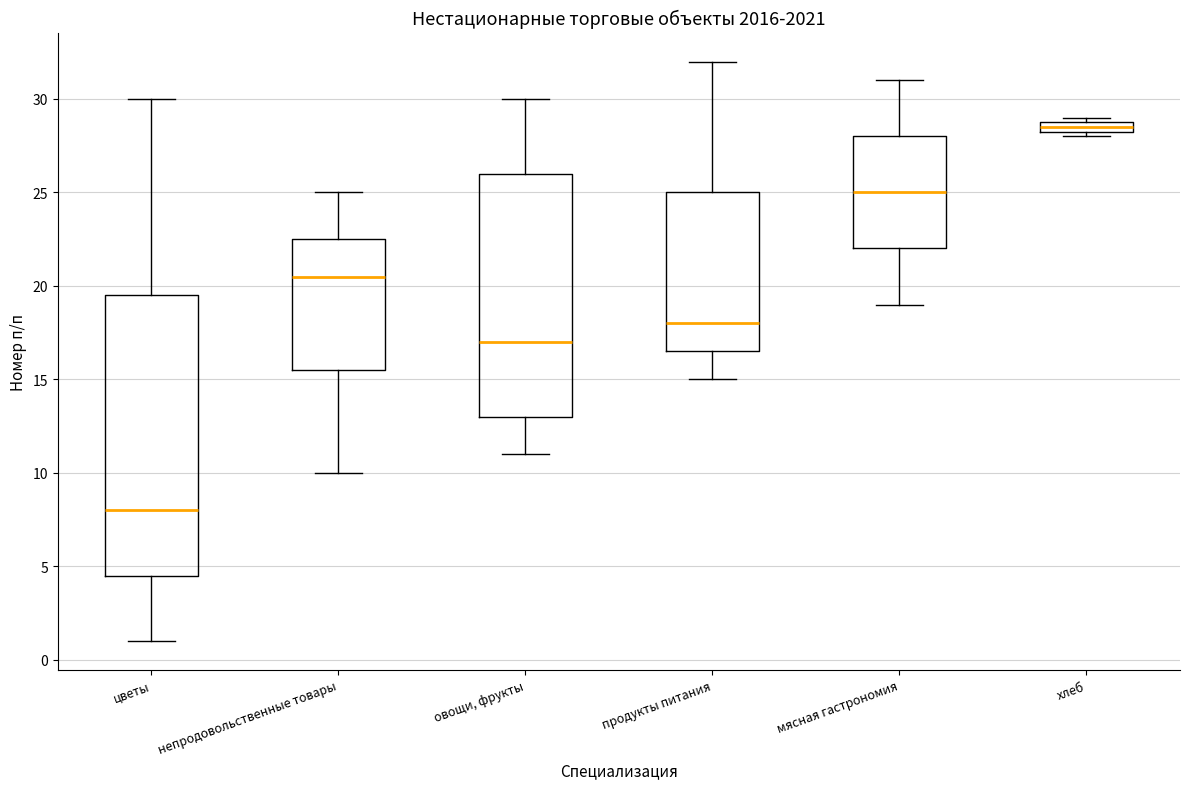

Comparing the boxes themselves (not the whiskers), which one is the tallest?

цветы